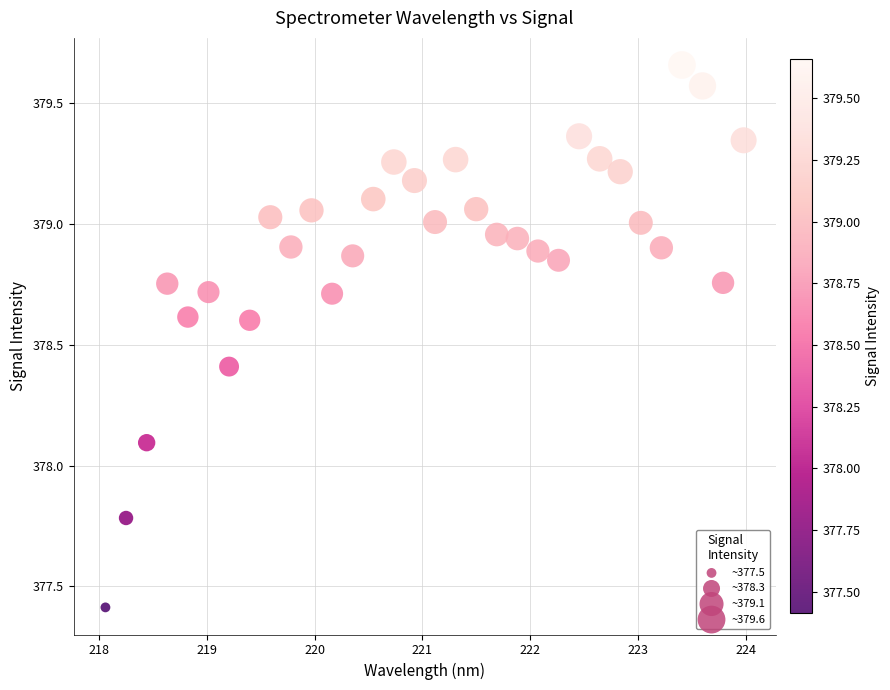

What Y value in the scatter plot is closest to 378?

378.1